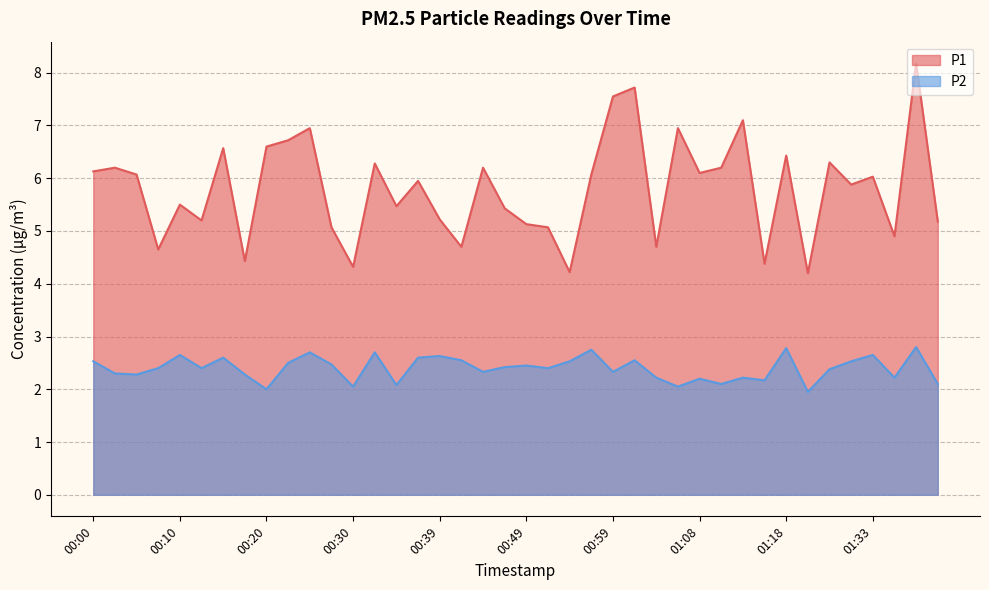

Where is the first local maximum for P1?

00:03